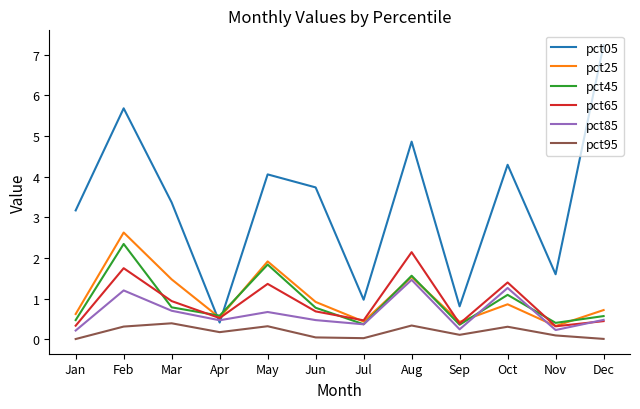

True or false: pct85 has a value of 1.0 at May.

False